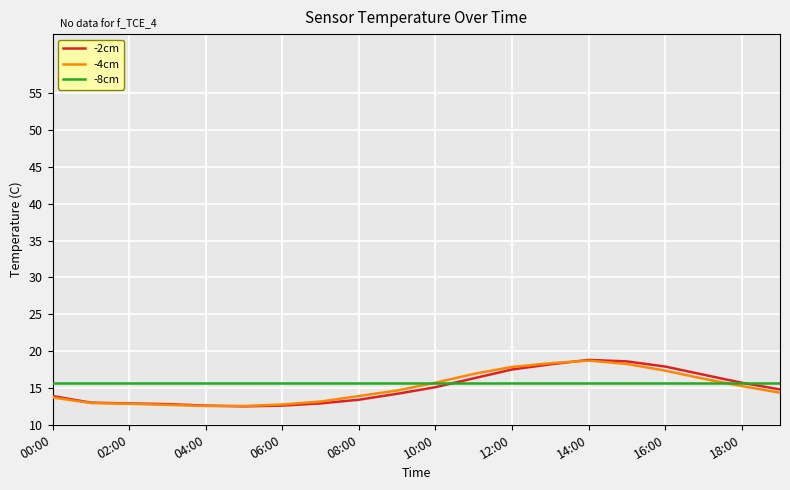

What are all the series names shown in the legend?

-2cm, -4cm, -8cm